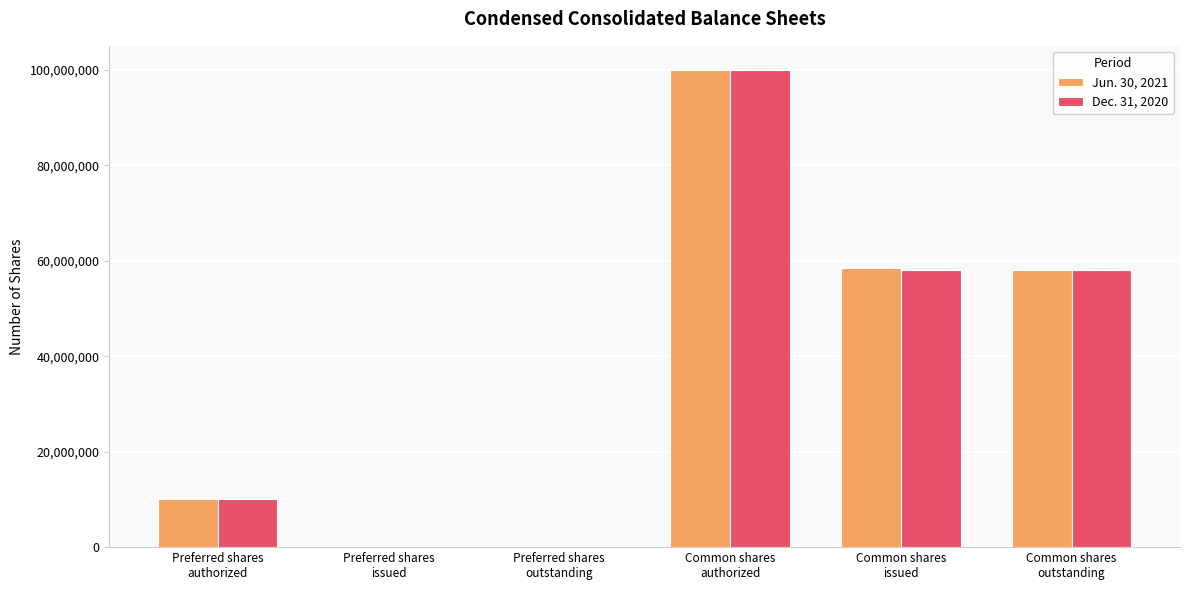

What is the maximum value shown in the chart?

100000000